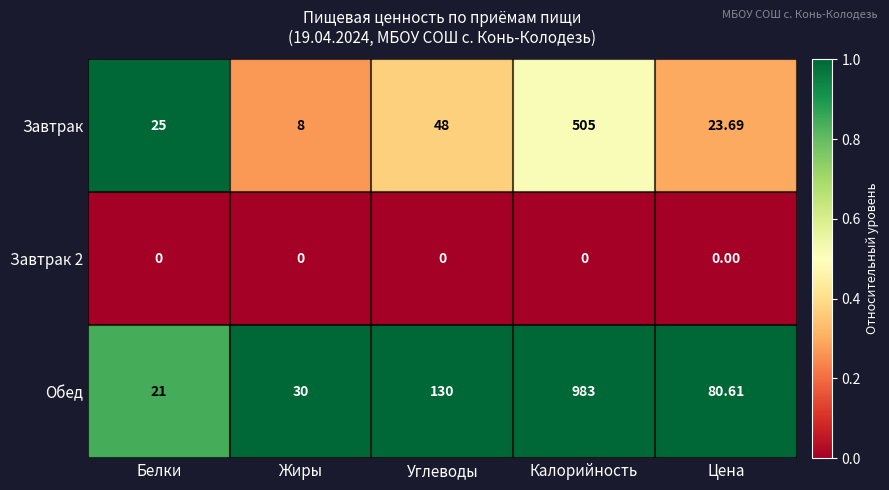

At which category is the sum across all series the highest?

Калорийность